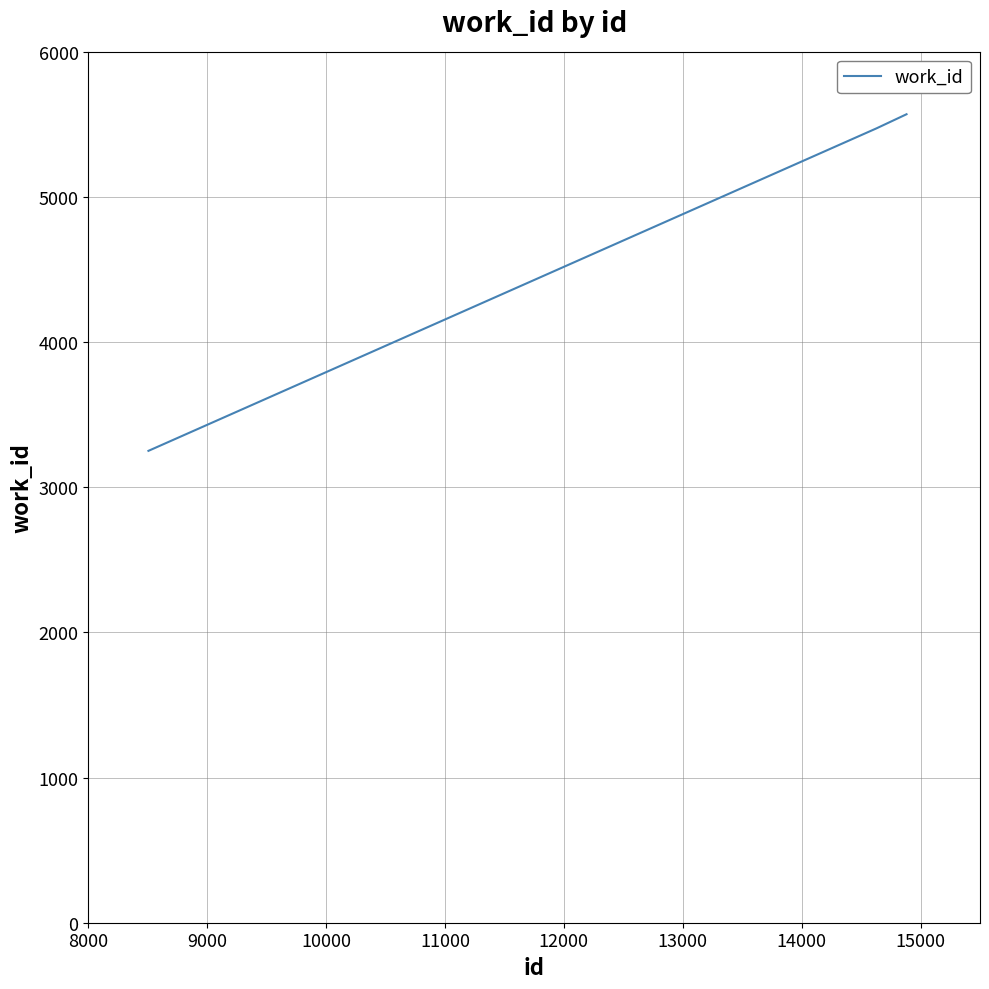

What is the average value?

4765